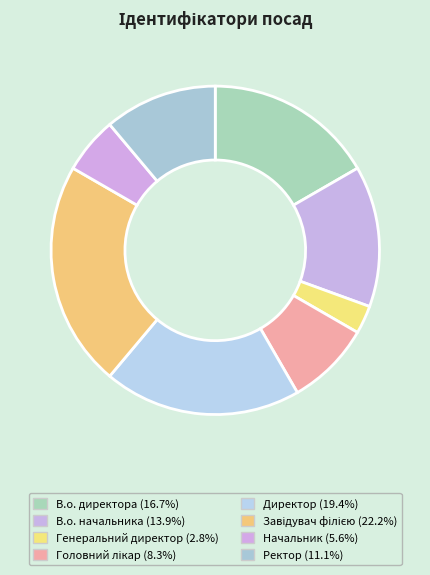

Approximately how many times larger is the value at Директор compared to В.о. начальника?

1.4